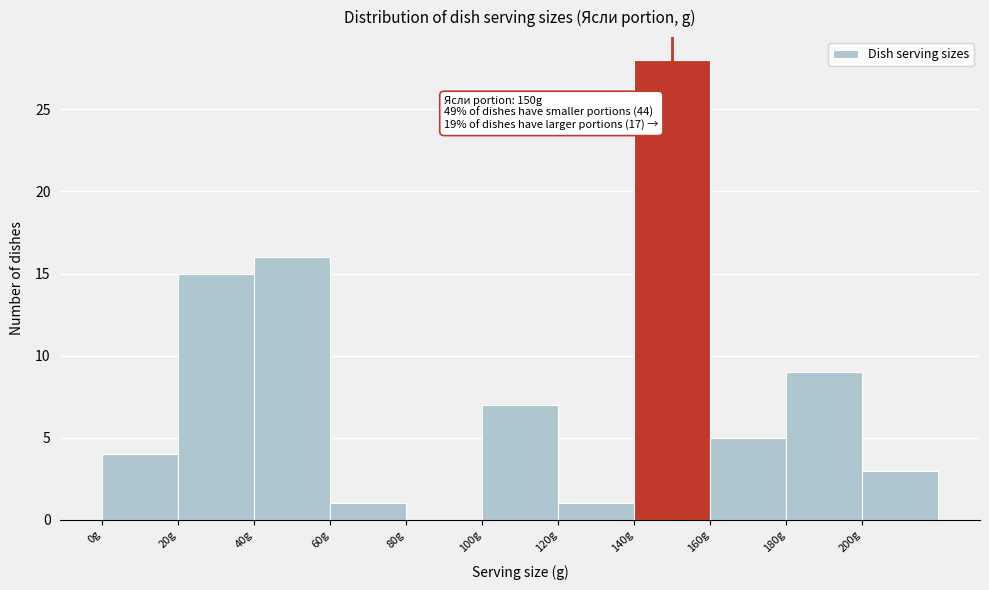

Which range on the x-axis has the tallest bar?

140 to 160